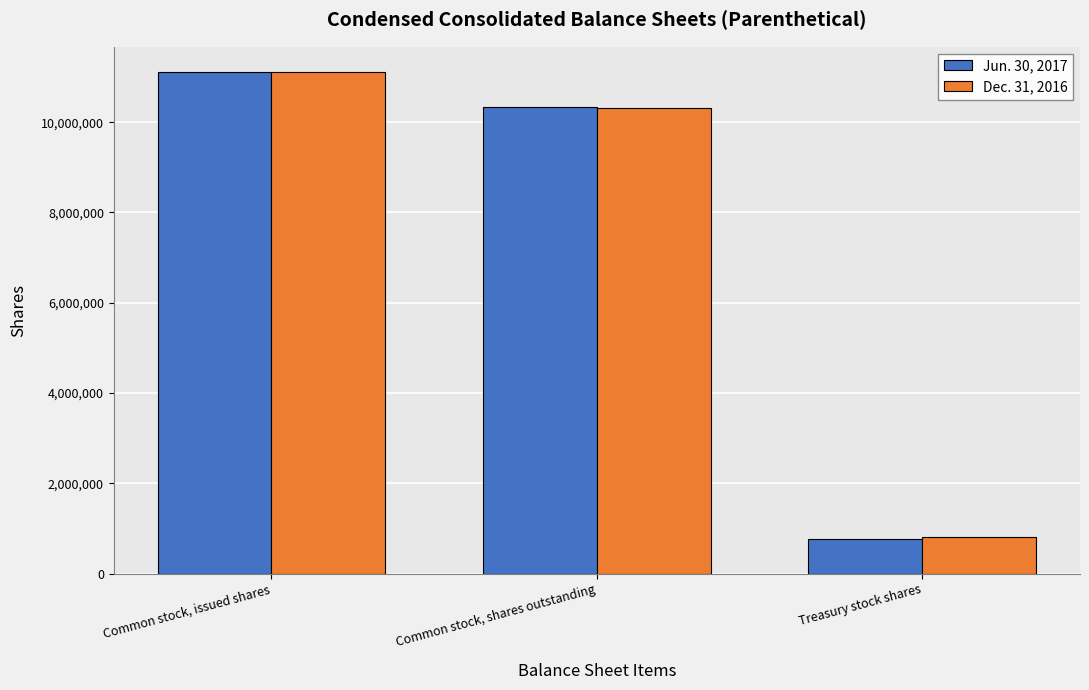

What is the sum of the Jun. 30, 2017 values at Common stock, issued shares and Treasury stock shares?

11889212